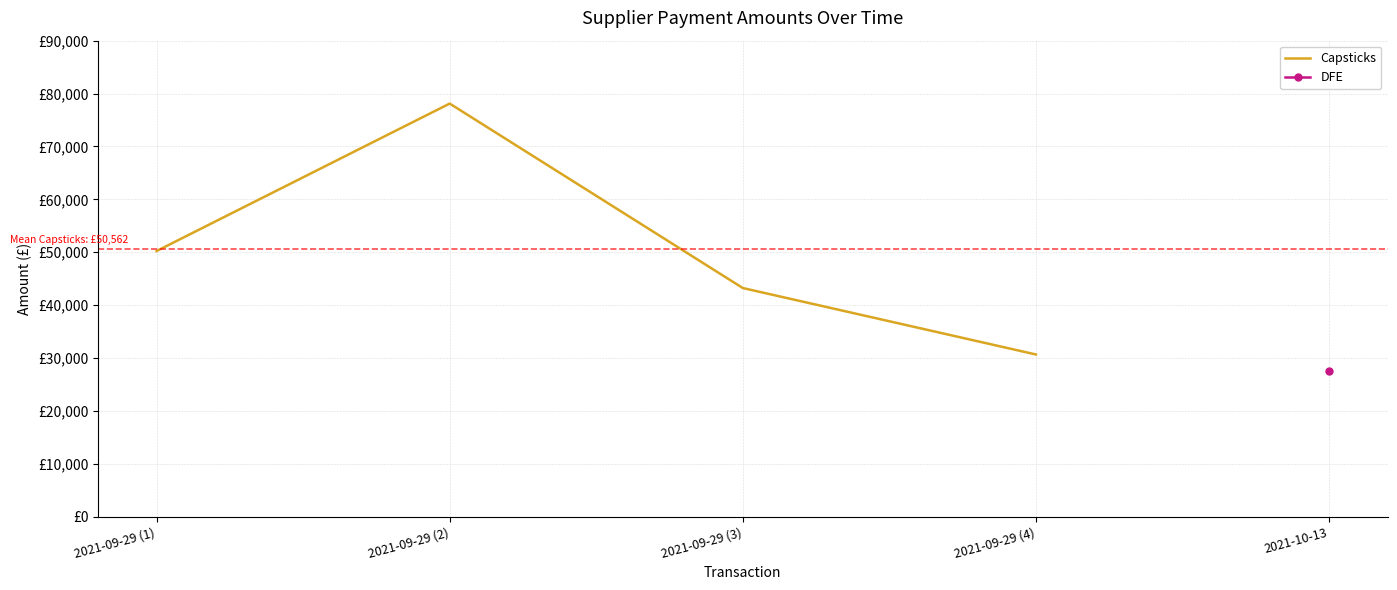

Which category has the highest value across all series?

2021-09-29 (2)